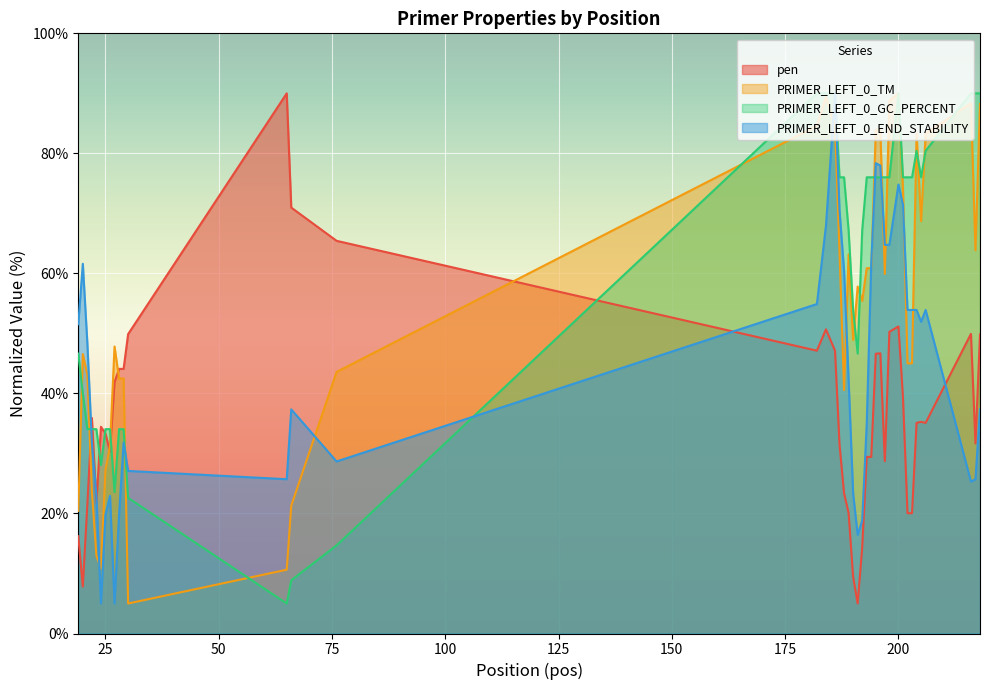

Which has a higher value, 201 or 191?

201